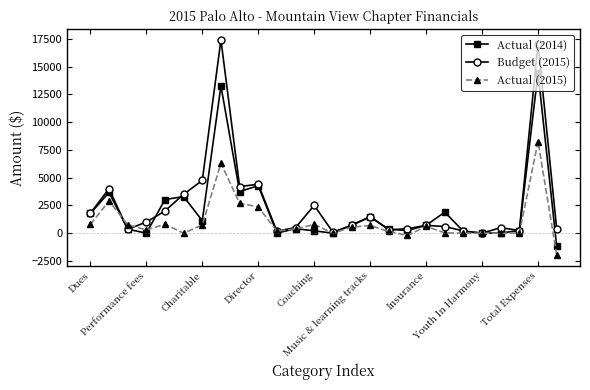

Does the chart display data point markers on the line(s)?

Yes